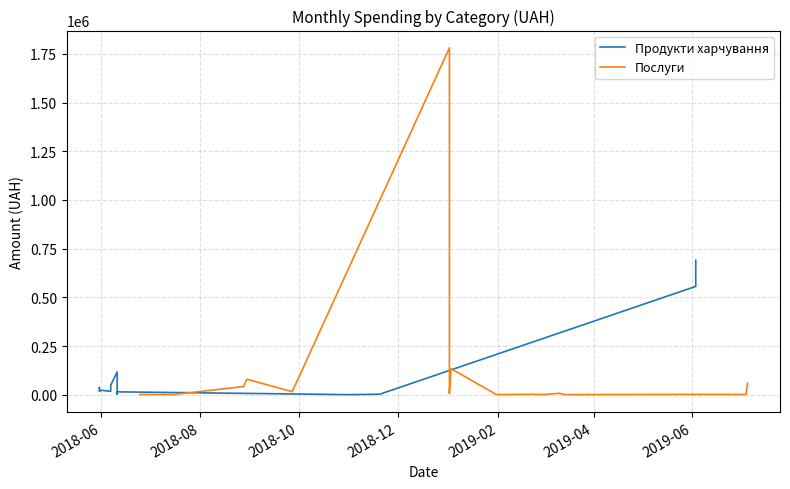

What is the label of the 15th point from the right?

2019-02